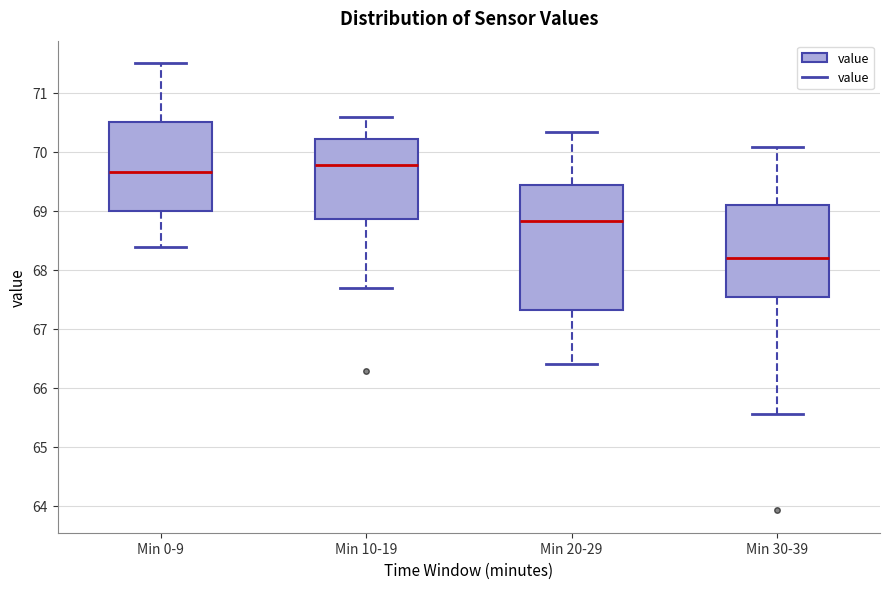

Which box's median line is the highest?

Min 10-19